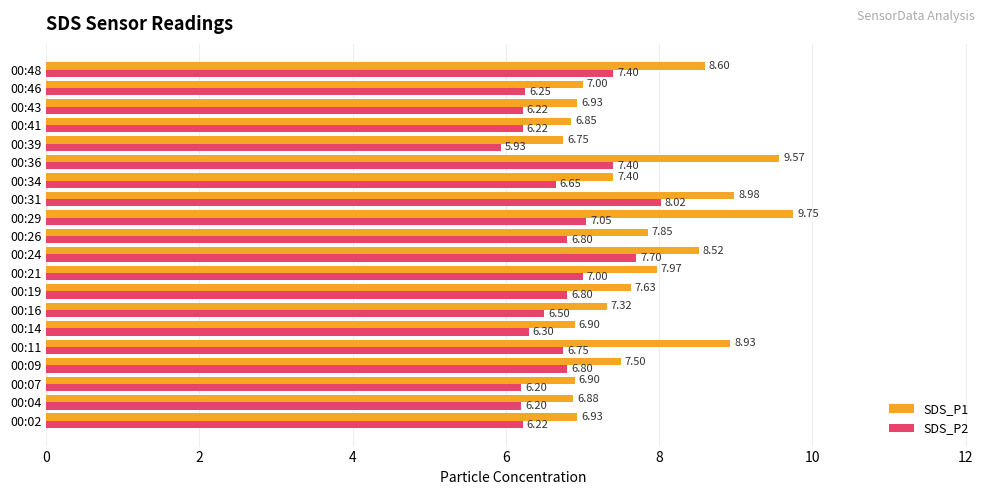

What is the sum of all SDS_P2 values?

134.4